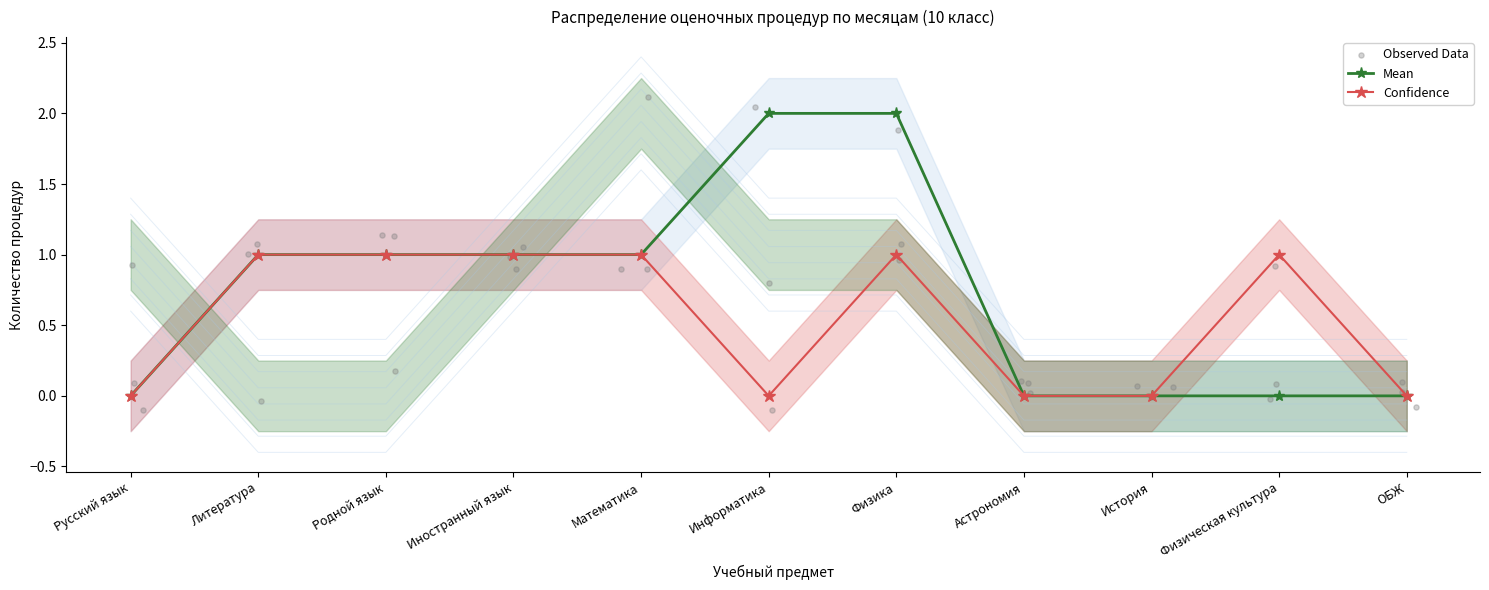

The Mean series shows 1 at Астрономия. True or false?

False